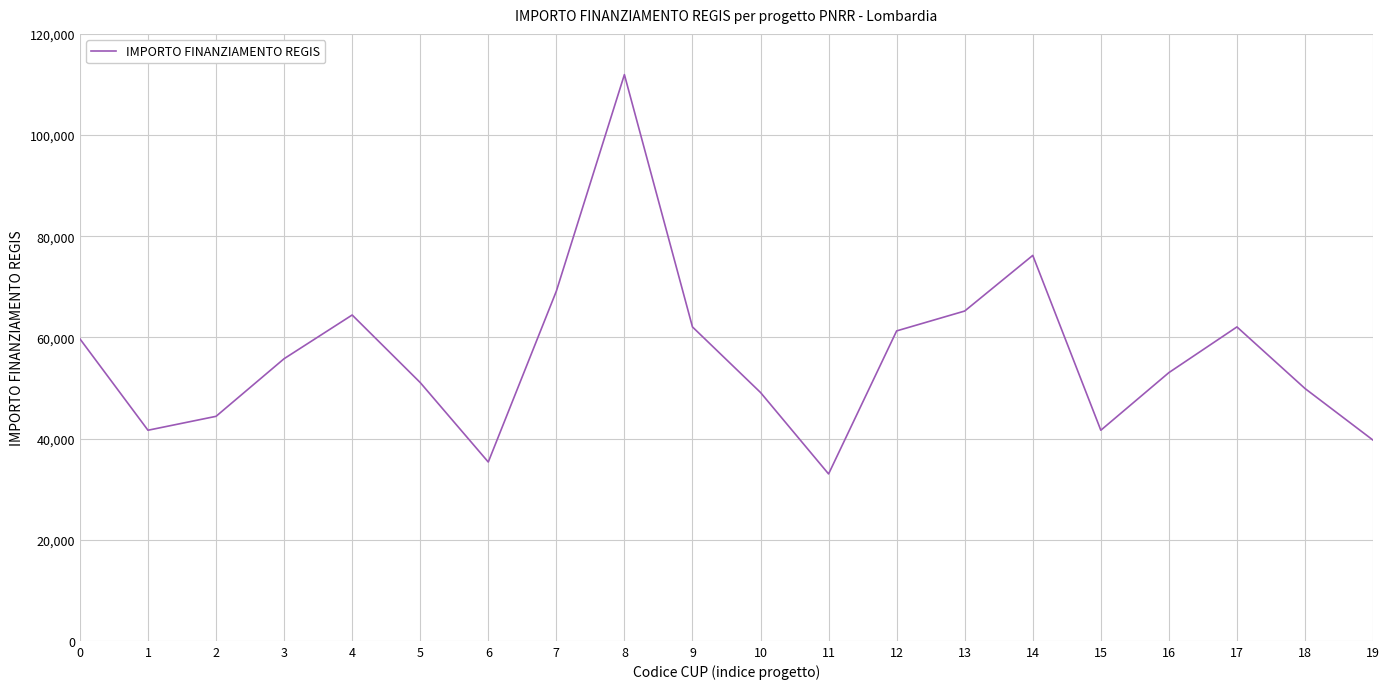

What is the difference between the second highest and minimum values?

43208.4